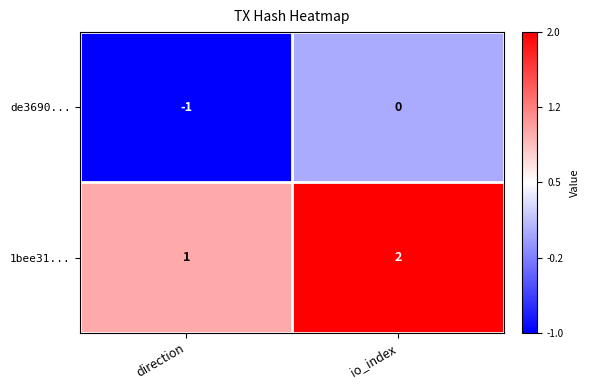

At which label is 1bee31... closest to 1?

direction